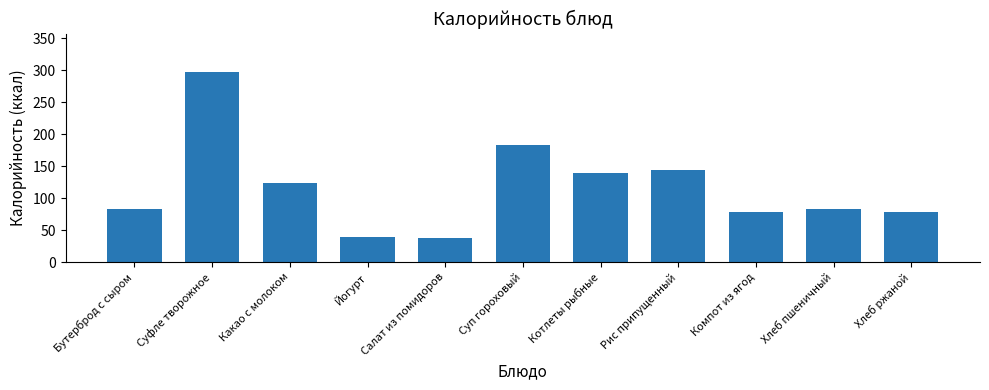

What is the ratio of the value at Суп гороховый to the value at Бутерброд с сыром?

2.2